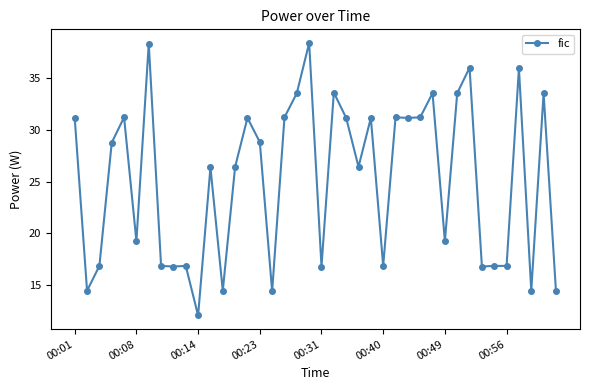

How many categories are shown in the chart?

40